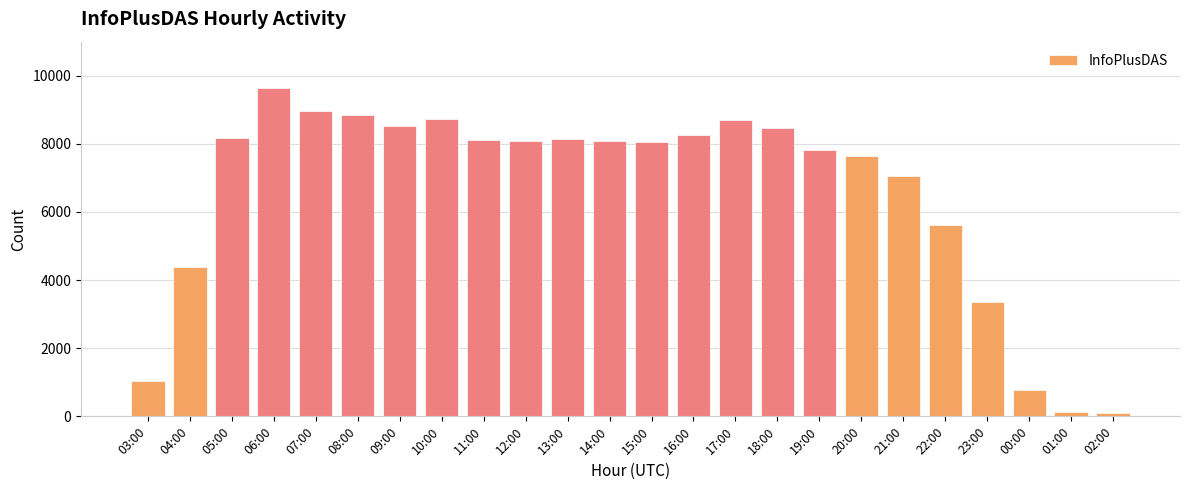

Does the chart contain stacked bars?

No